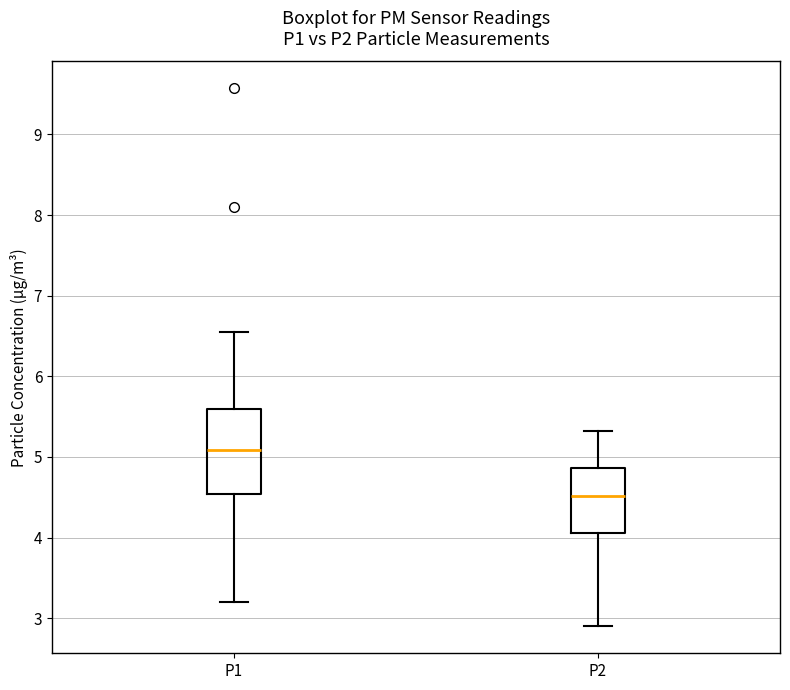

Reading left to right, read every box against the y-axis: the position of its median line, the range the box covers, and the ends of its whiskers. The values are not printed on the chart, so give them approximately, as read against the axis.

P1: median 5.1, box 4.5 to 5.6, whiskers 3.2 to 6.6
P2: median 4.5, box 4.1 to 4.9, whiskers 2.9 to 5.3